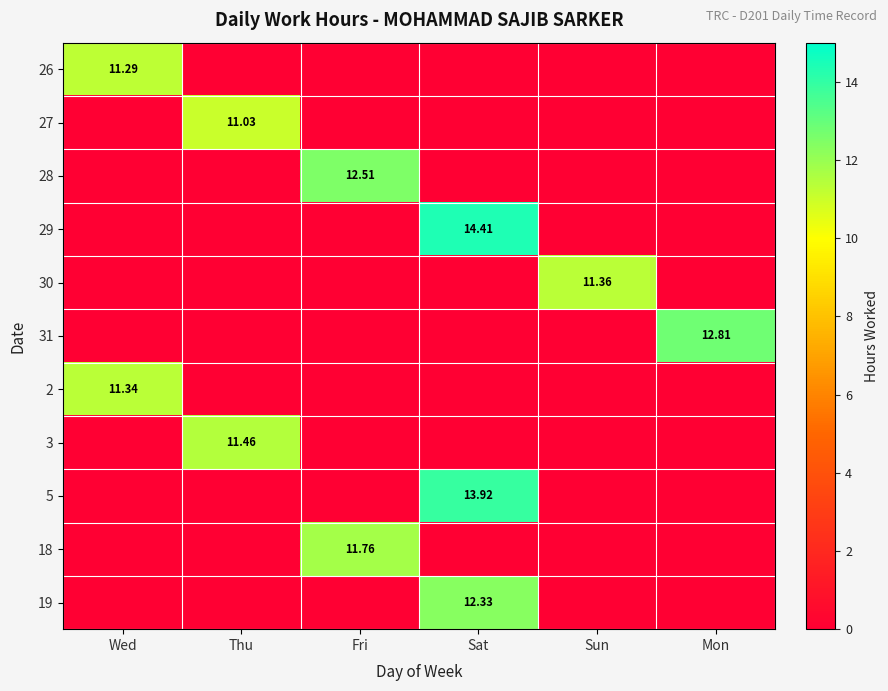

Rank the categories by 26 value from highest to lowest.

Wed, Thu, Fri, Sat, Sun, Mon